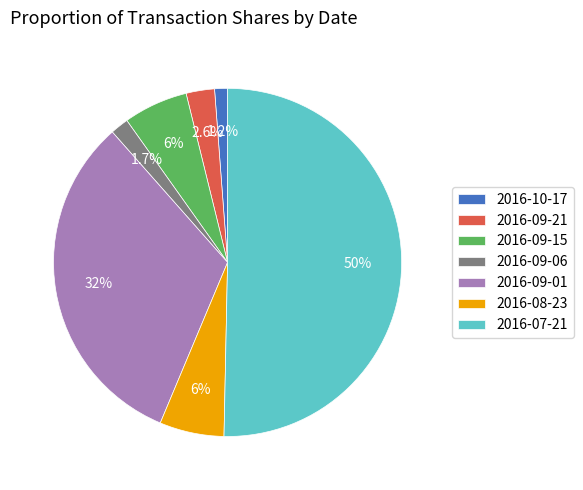

Which slice represents more than half of the pie?

2016-07-21